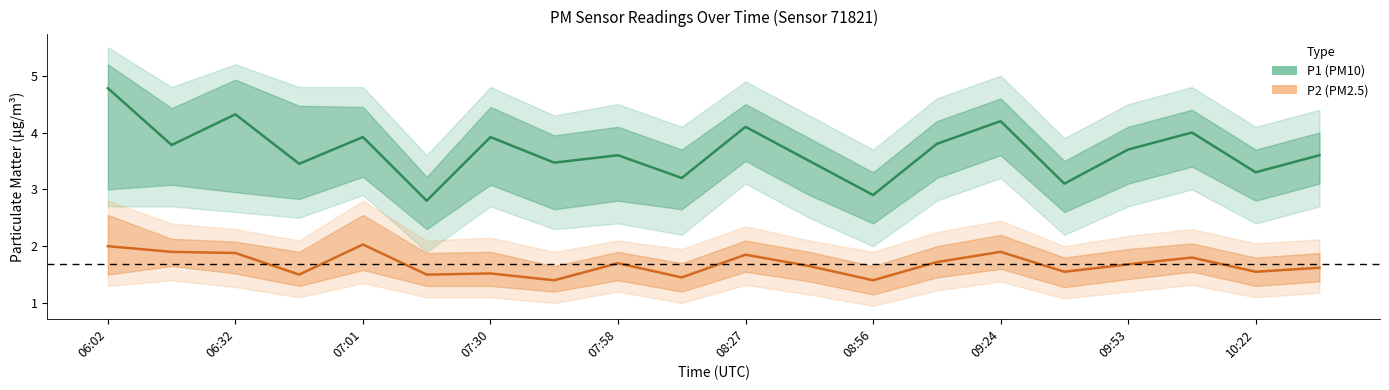

At 10:22, list the series in order from largest to smallest.

P1, P2